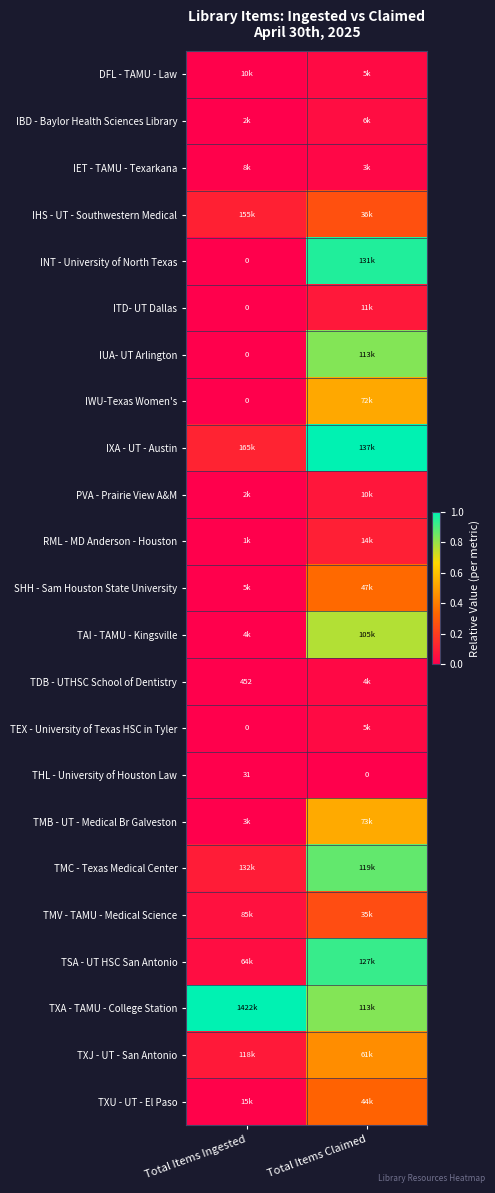

At how many categories does at least one series exceed 0?

2